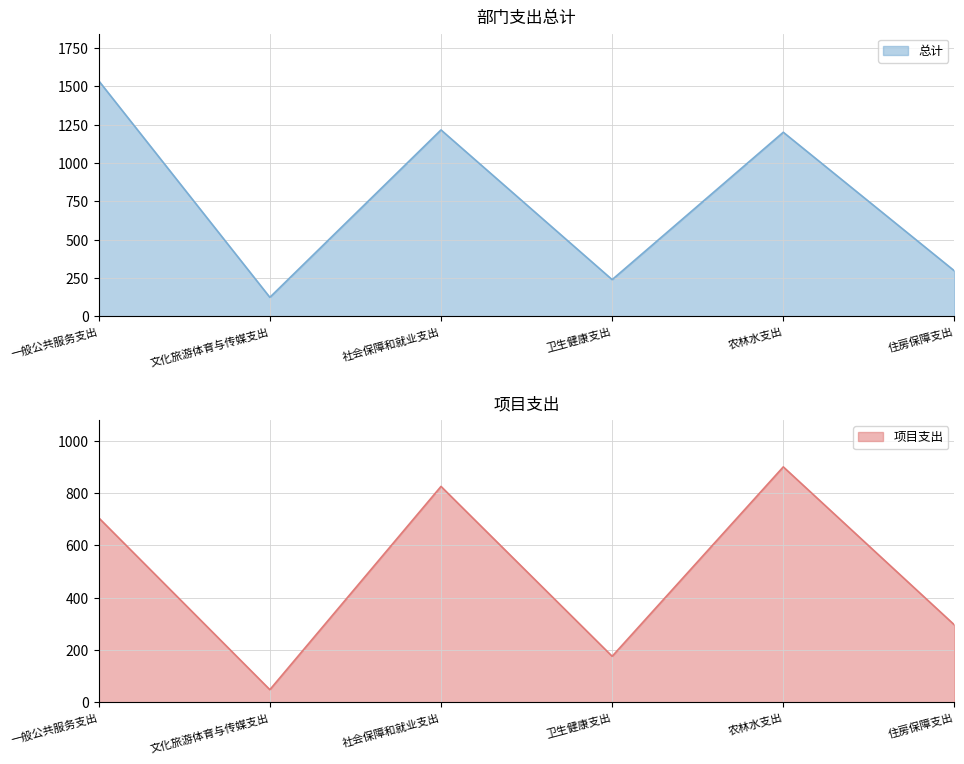

What is the spread (max minus min) of values at 卫生健康支出?

62.8